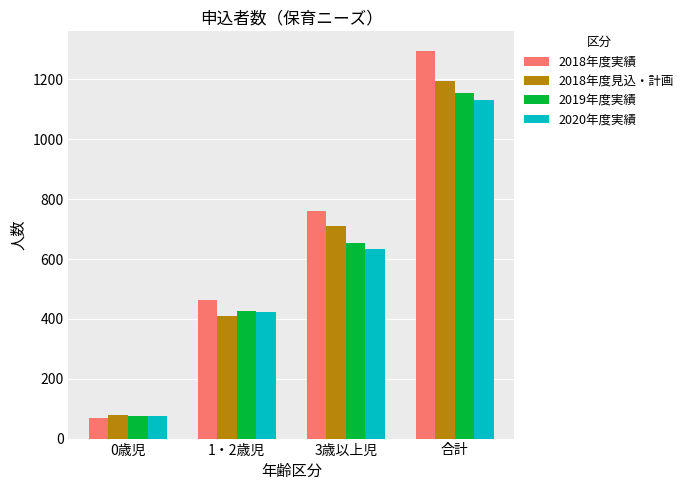

Rank the series at 3歳以上児 from lowest to highest value.

2020年度実績, 2019年度実績, 2018年度見込・計画, 2018年度実績